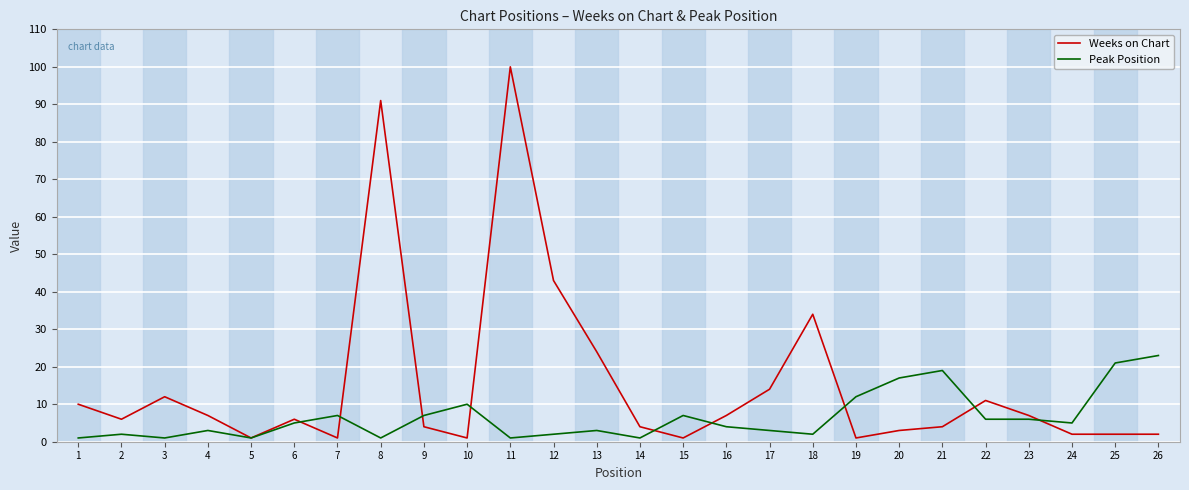

Rank the series by their maximum value, from lowest to highest.

Peak Position, Weeks on Chart